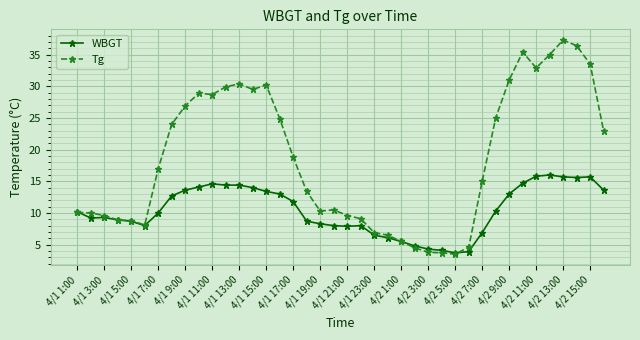

Which series ends up on top after the final intersection of WBGT and Tg?

Tg